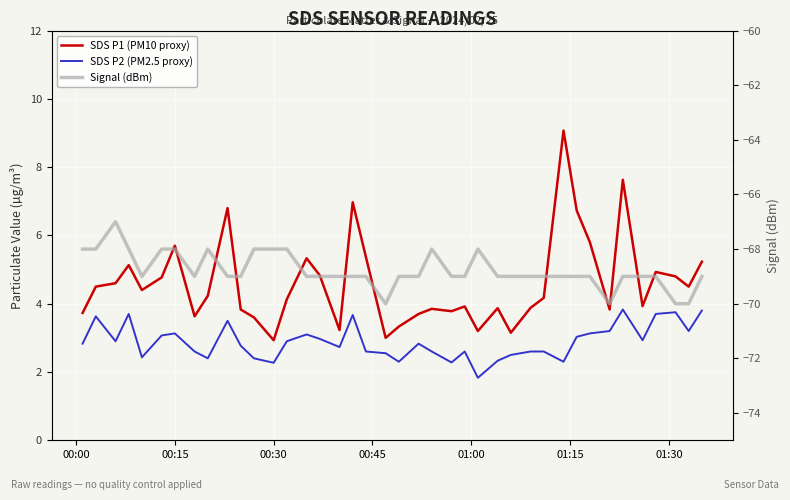

What value does the SDS P2 (PM2.5 proxy) series have at 01:15?

3.1